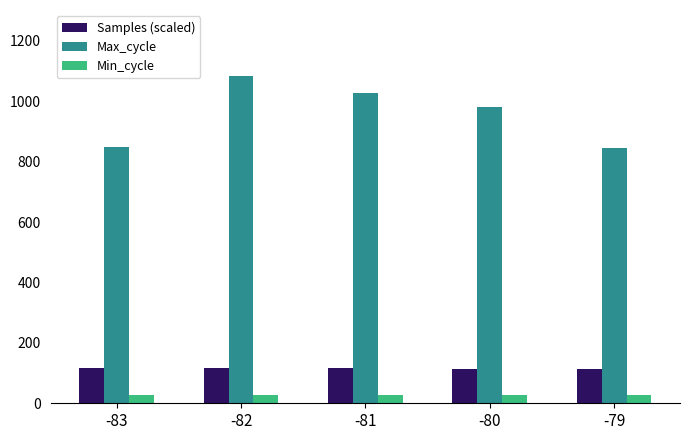

What is the spread (max minus min) of values at -81?

1000